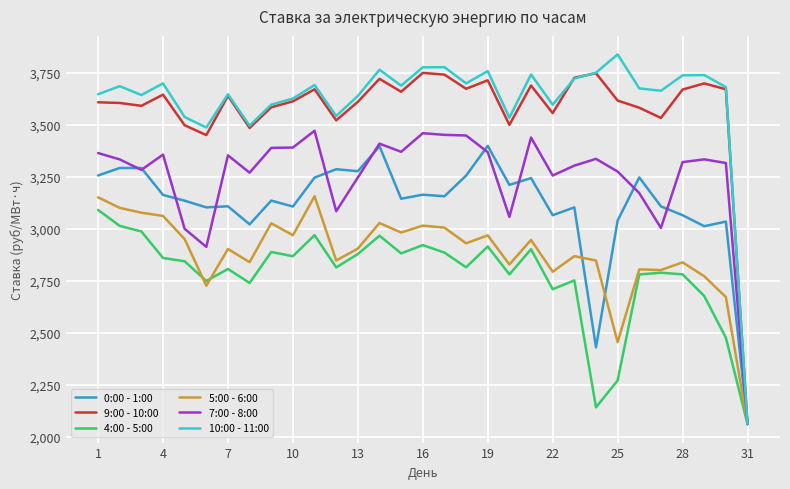

What is the minimum value for 5:00 - 6:00?

2062.7